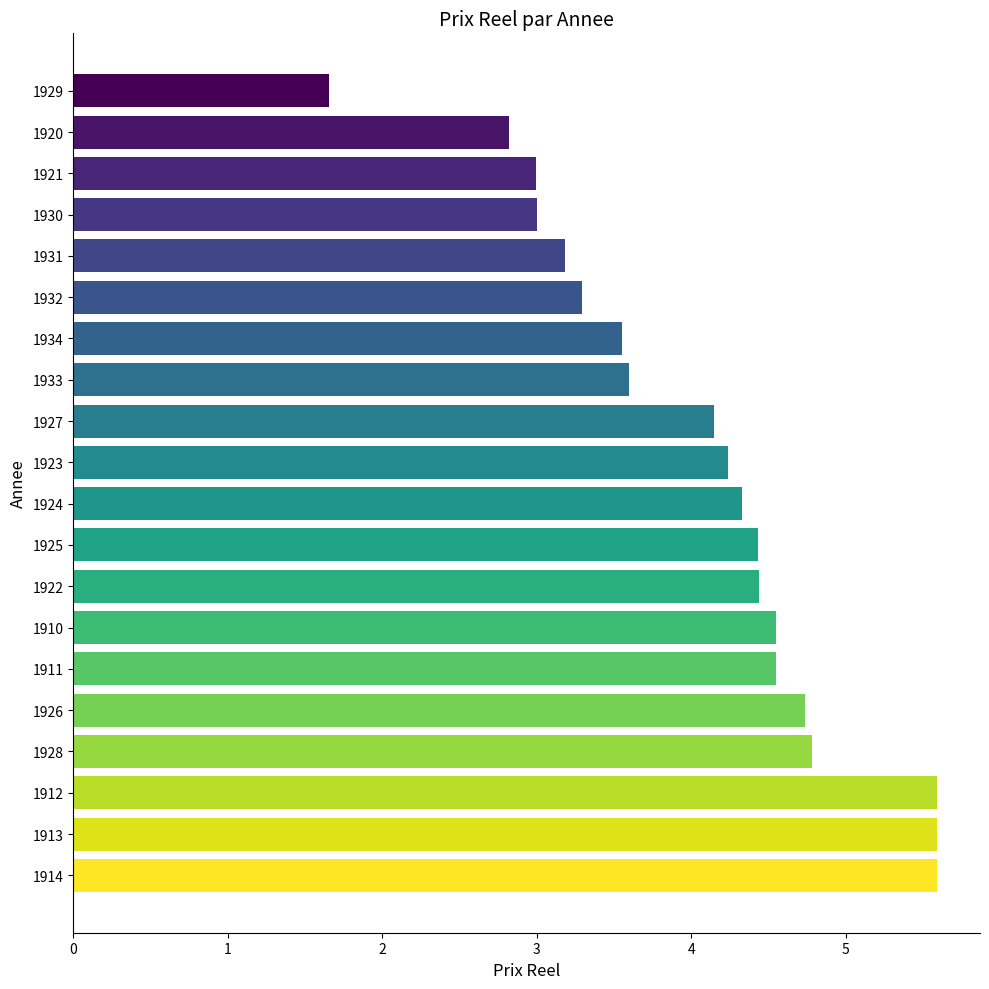

Reading bottom to top, what are all the values shown in this chart?

1914=5.6	1913=5.6	1912=5.6	1928=4.8	1926=4.7	1911=4.5	1910=4.5	1922=4.4	1925=4.4	1924=4.3	1923=4.2	1927=4.1	1933=3.6	1934=3.5	1932=3.3	1931=3.2	1930=3.0	1921=3.0	1920=2.8	1929=1.7